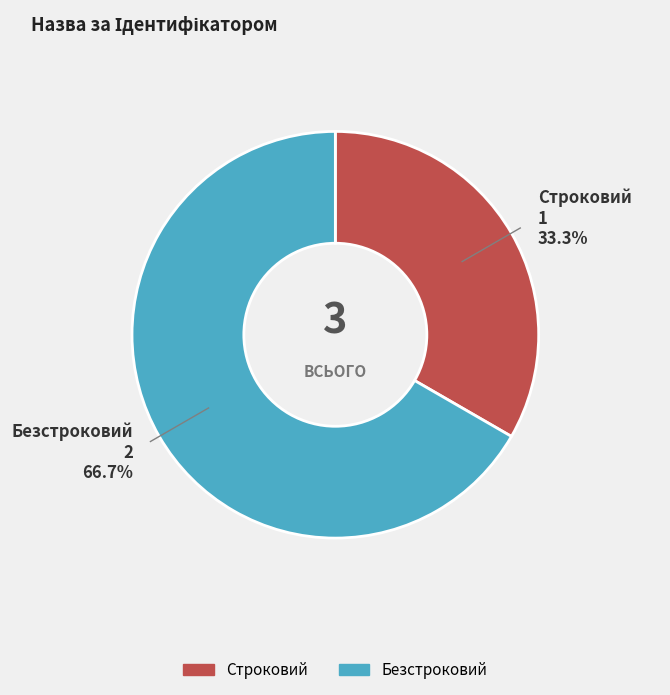

Which category has the biggest portion of the pie?

Безстроковий